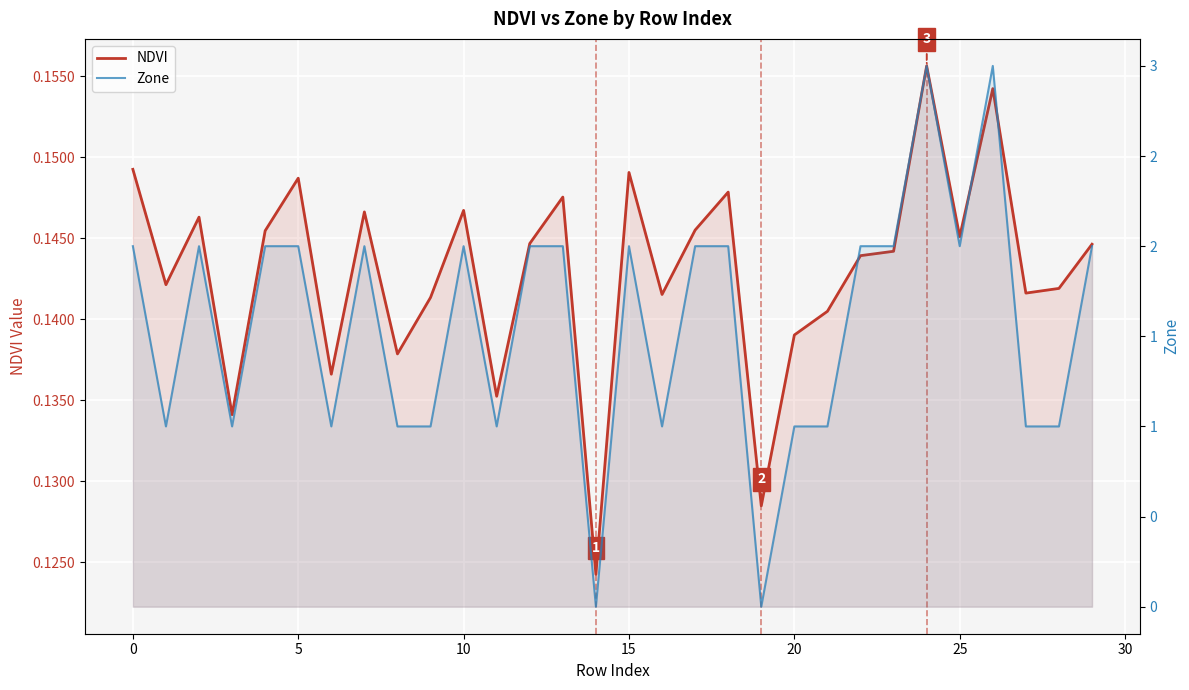

The NDVI series shows 0.1 at 16. True or false?

True